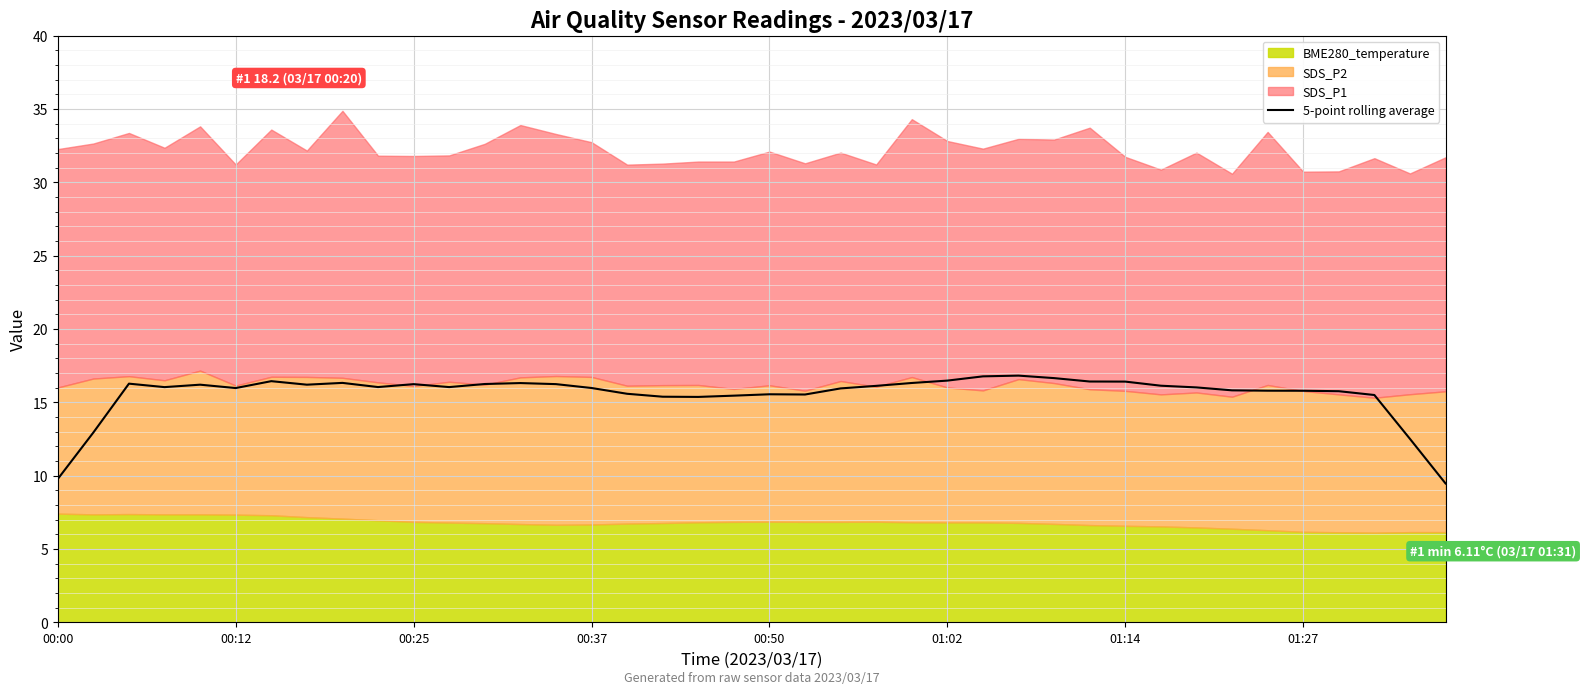

True or false: 5-point rolling average has a value of 16.0 at 00:12.

True